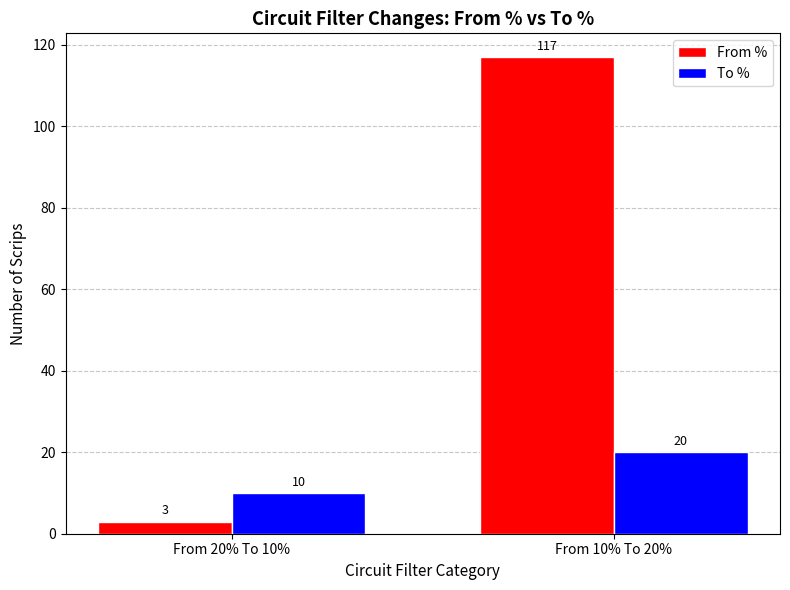

Rank the series by their maximum value, from highest to lowest.

From %, To %